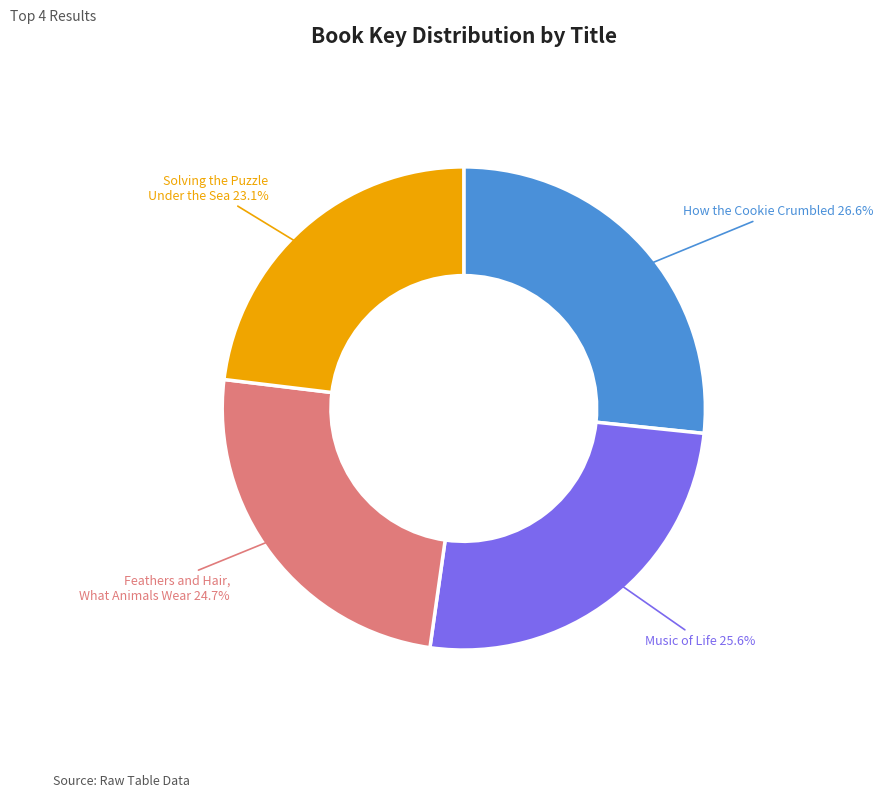

Which slice is the smallest?

Solving the Puzzle Under the Sea